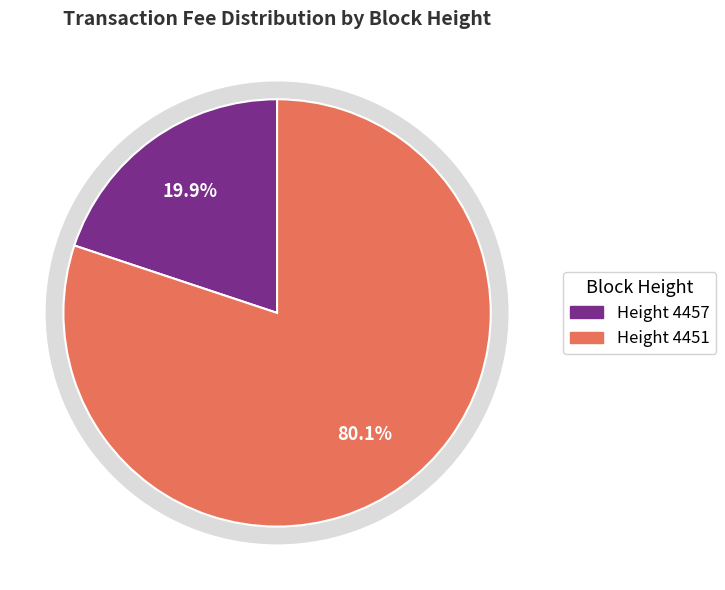

Is the sum of 4451 and 4457 greater than half?

Yes